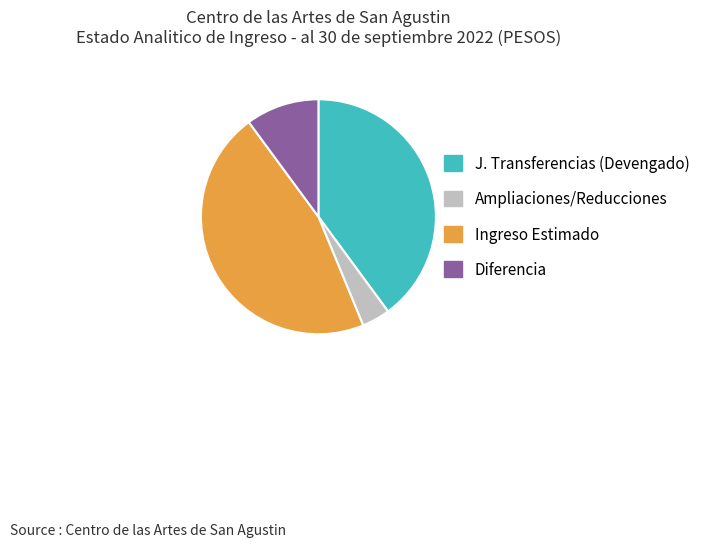

Is there any slice that represents more than half of the pie?

No